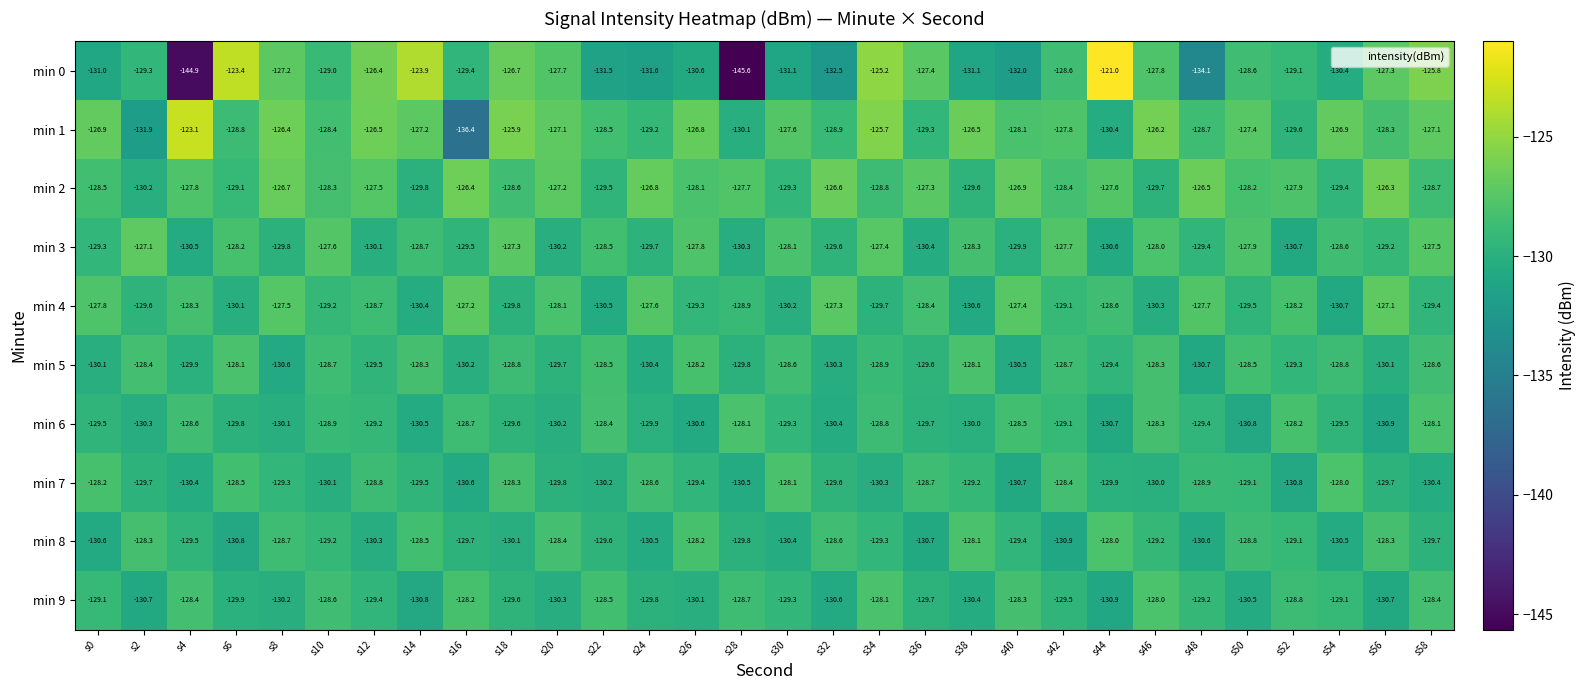

True or false: min 2 has a value of -181.9 at s52.

False